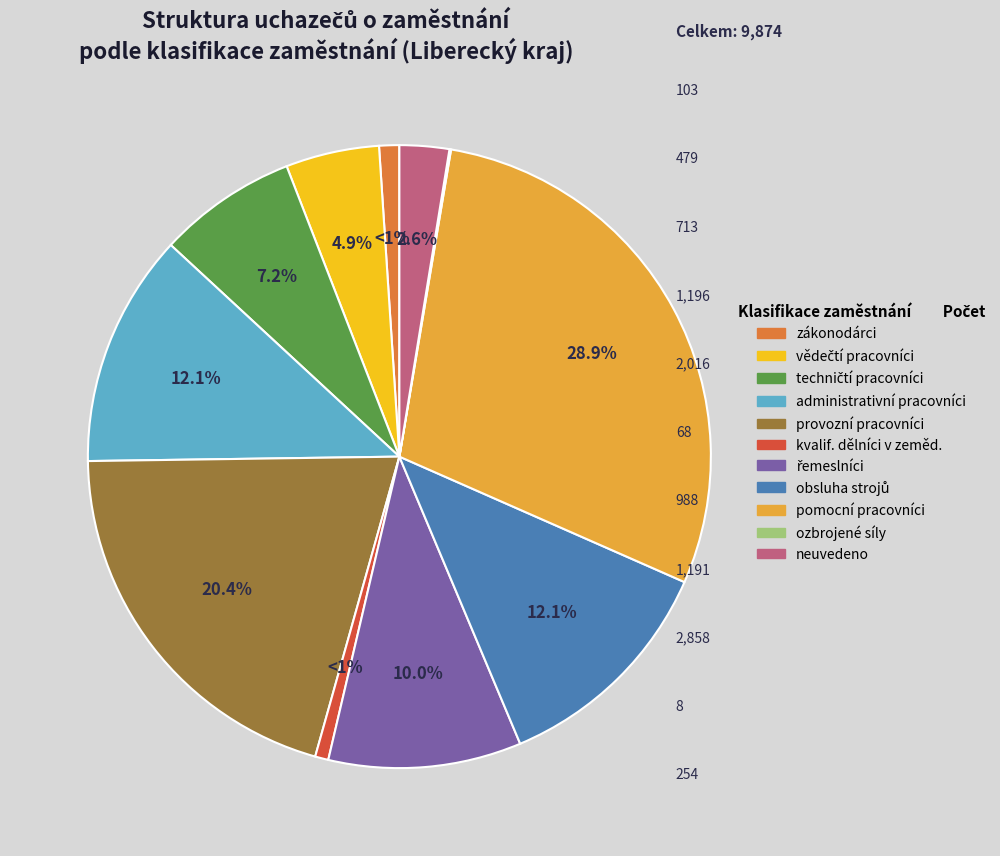

Is there a majority slice in this chart?

No